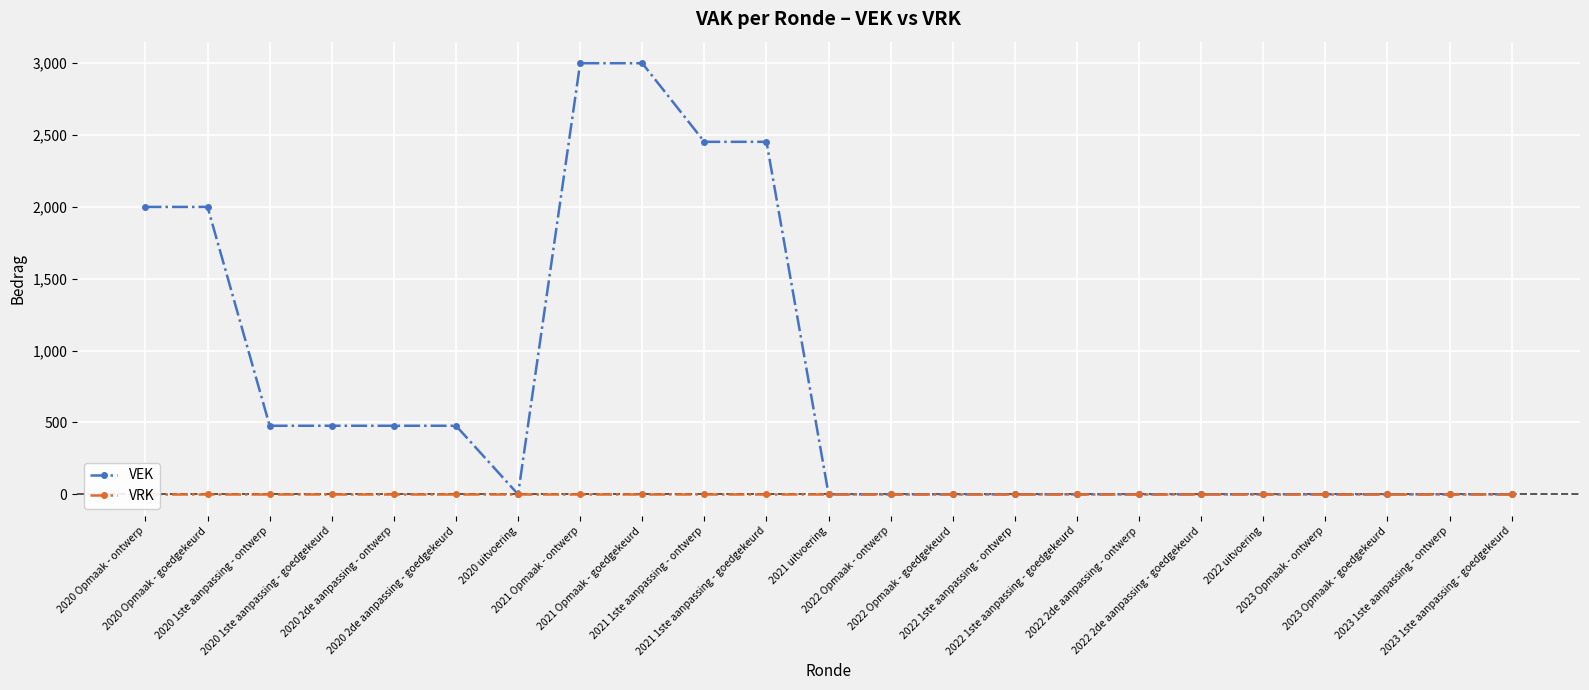

What is the maximum value for VEK?

3000